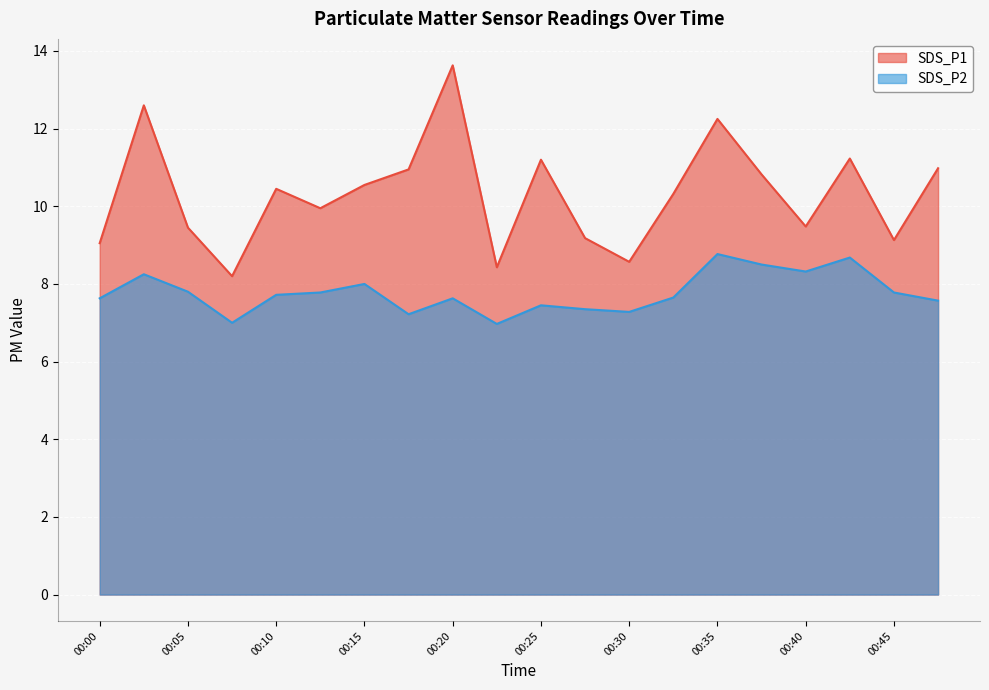

What is the minimum value for SDS_P1?

8.2